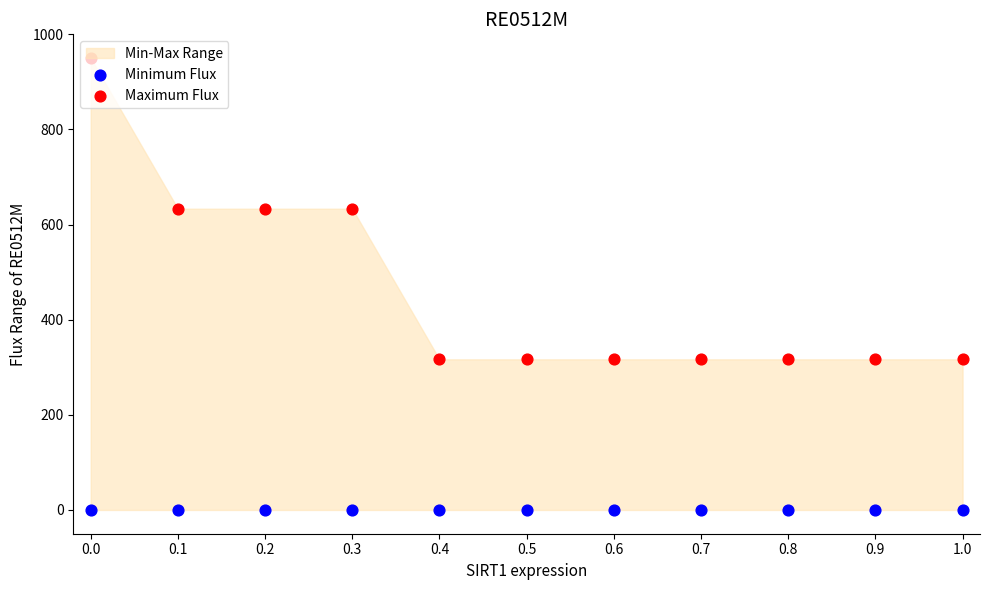

Which series reaches the maximum Y coordinate?

Maximum Flux